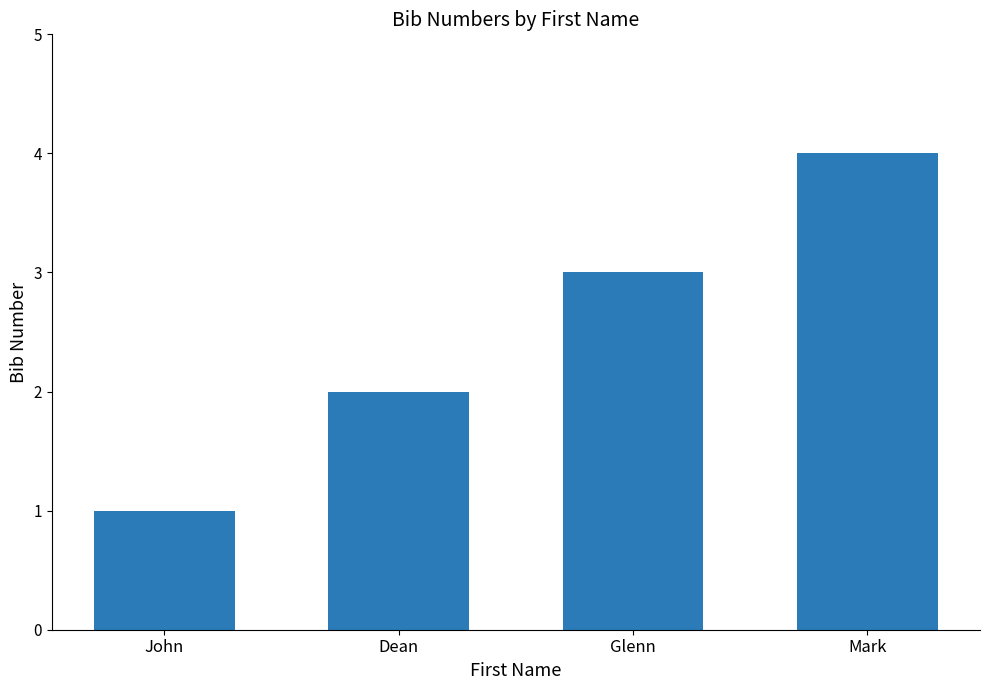

Reading left to right, what are all the values shown in this chart?

1	2	3	4